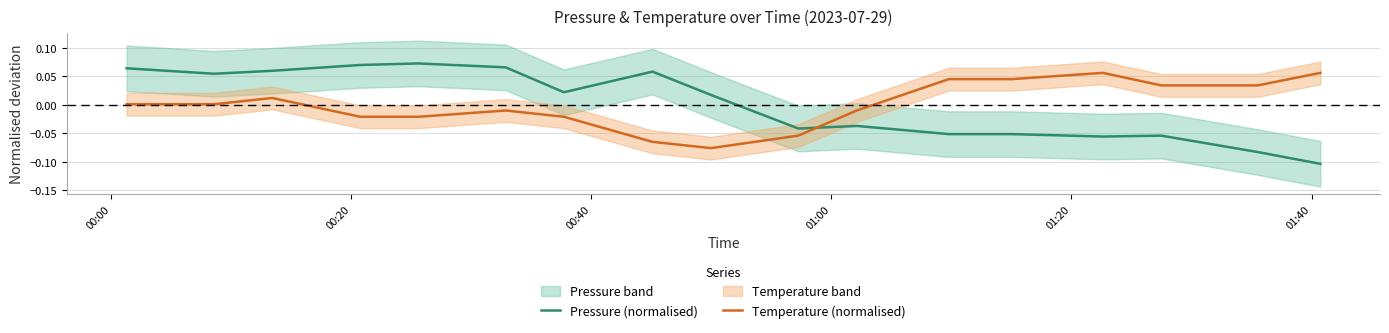

Which series ends up on top after the final intersection of Pressure (normalised) and Temperature (normalised)?

Temperature (normalised)